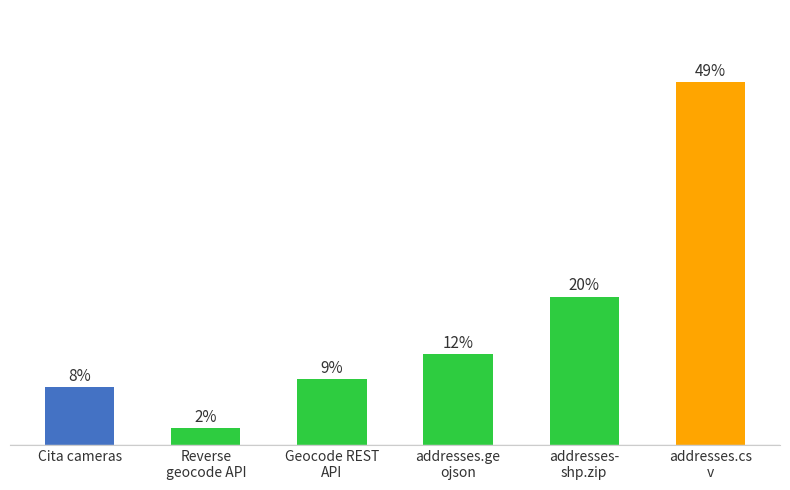

What is the label of the 6th bar from the right?

Cita cameras